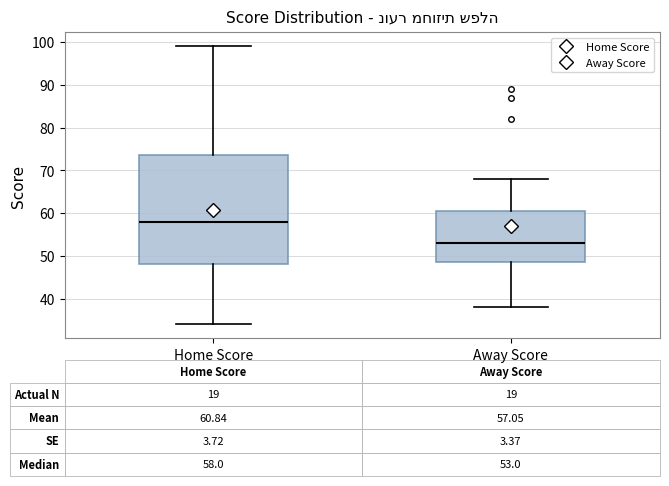

Which box has the lowest median line?

Away Score